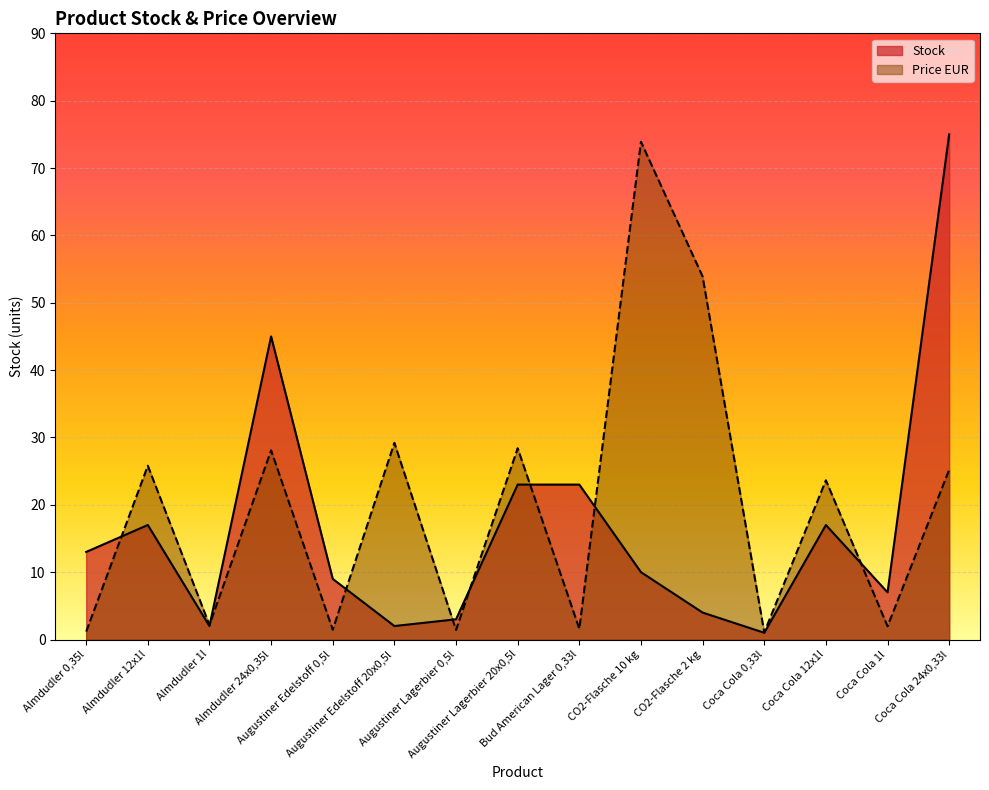

What is the minimum value shown in the chart?

1.0